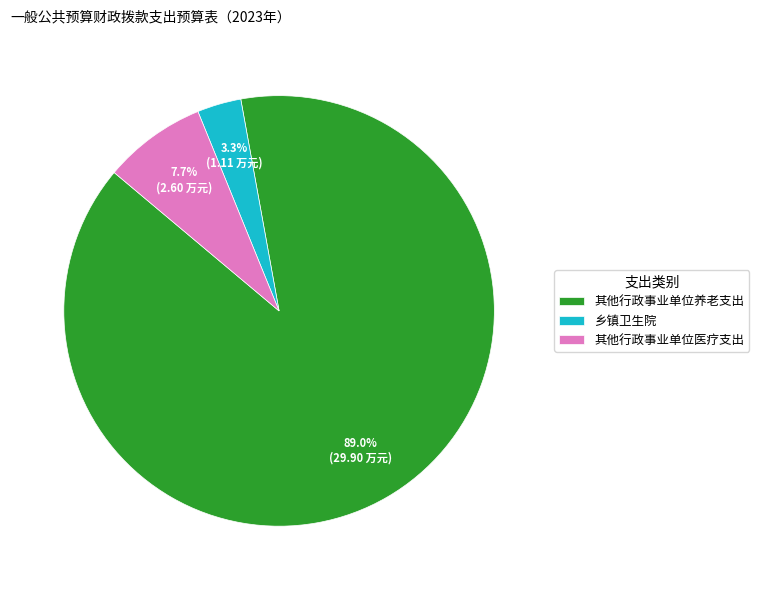

What percentage is NOT represented by 其他行政事业单位养老支出?

11.0%